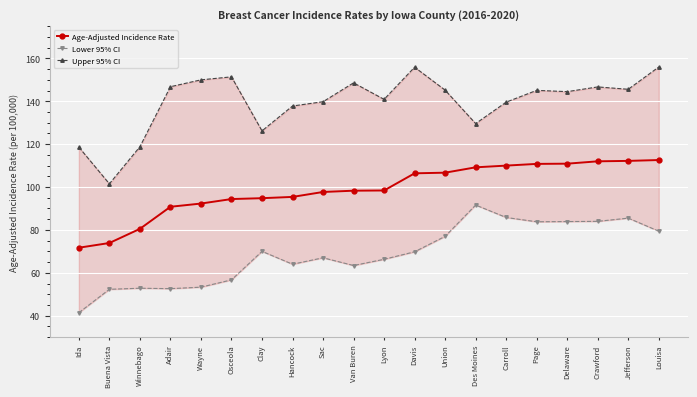

The value of Age-Adjusted Incidence Rate at Des Moines is 109.2. True or false?

True